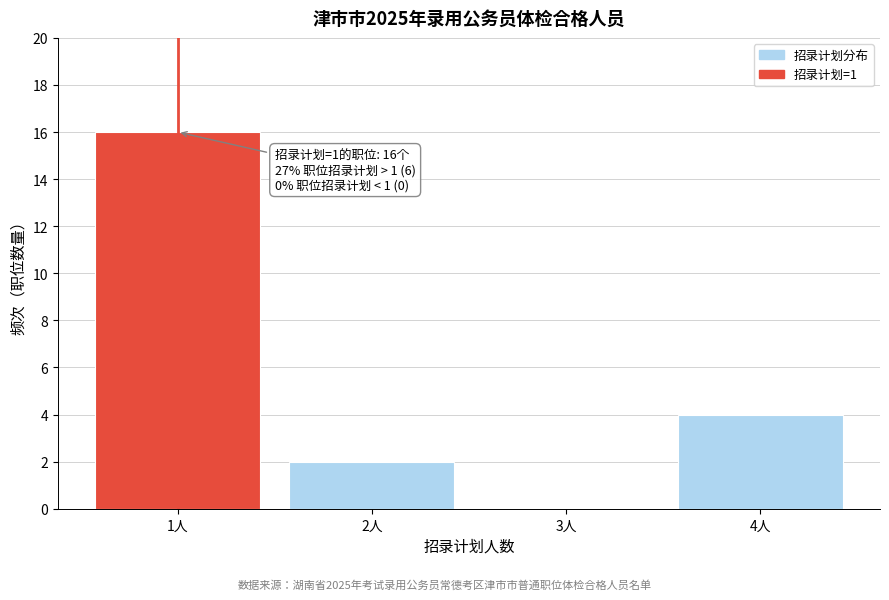

Reading left to right, what are all the values shown in this chart?

1人=16	2人=2	3人=0	4人=4